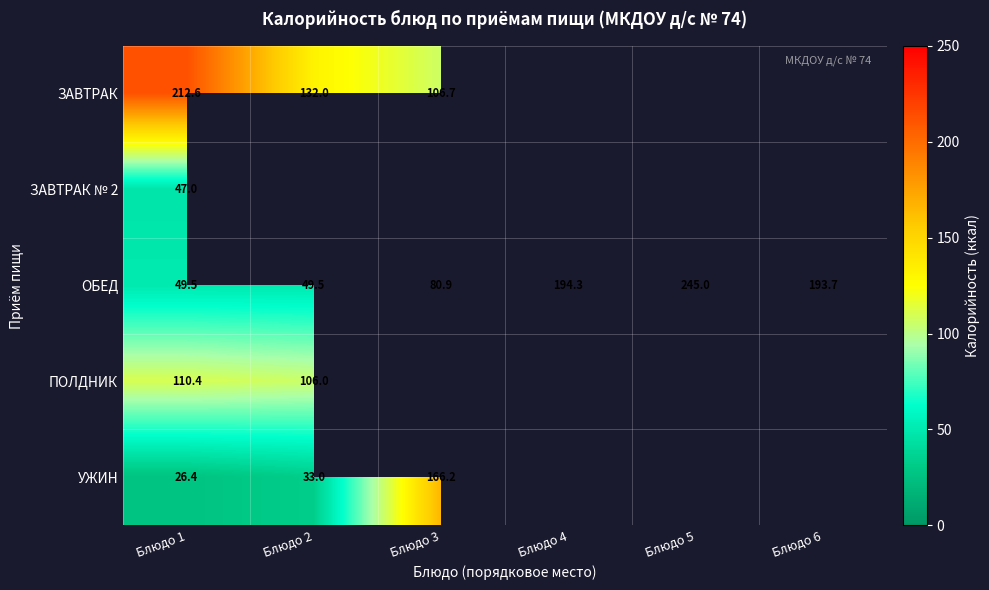

Which series changed the most between Блюдо 2 and Блюдо 6?

ОБЕД